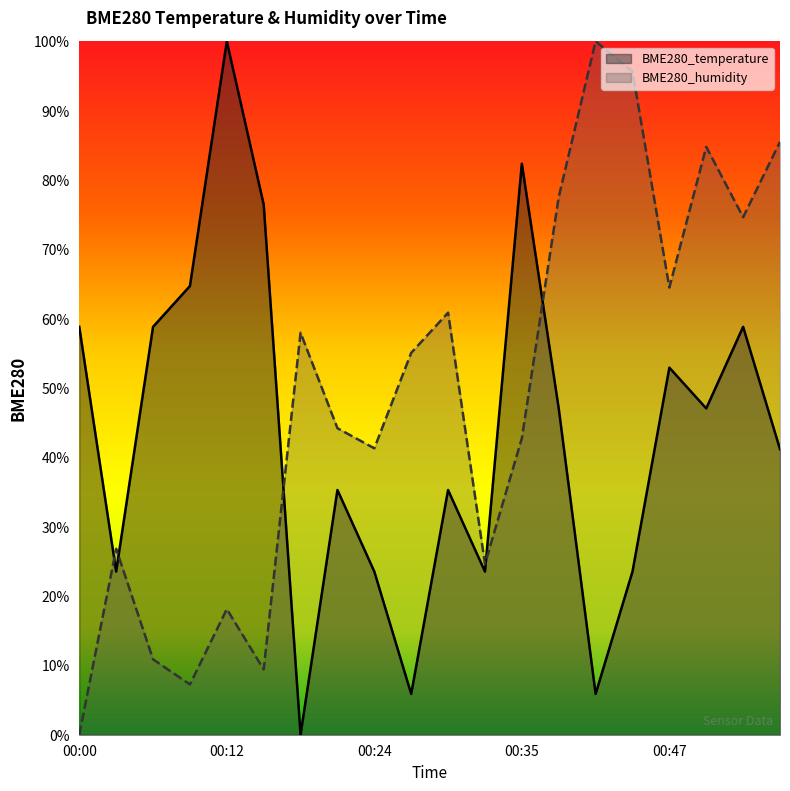

Between 00:15 and 00:26, which series saw the biggest shift?

BME280_temperature